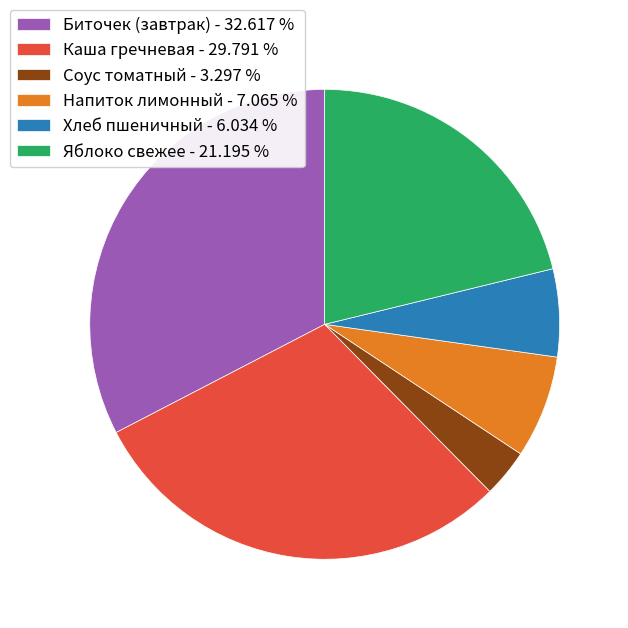

True or false: Яблоко свежее accounts for 21% of the total.

True